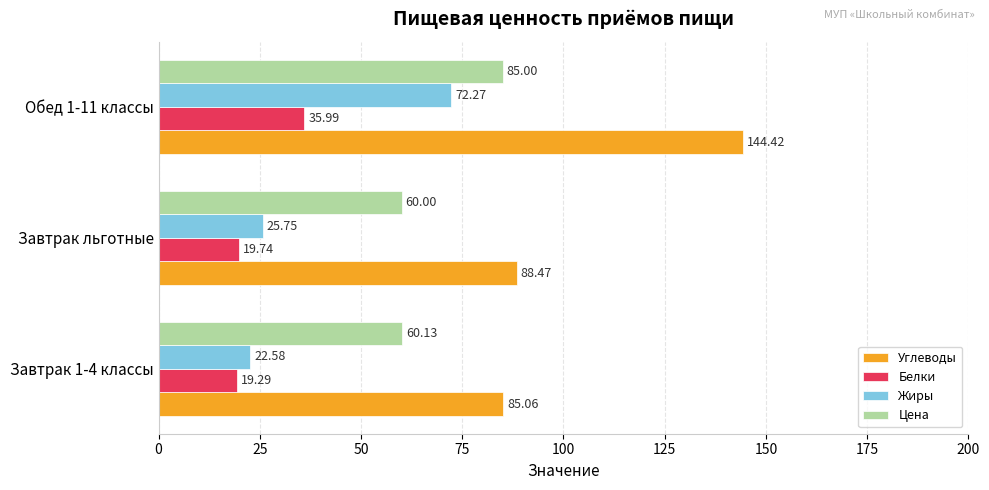

At which category is the sum across all series the highest?

Обед 1-11 классы